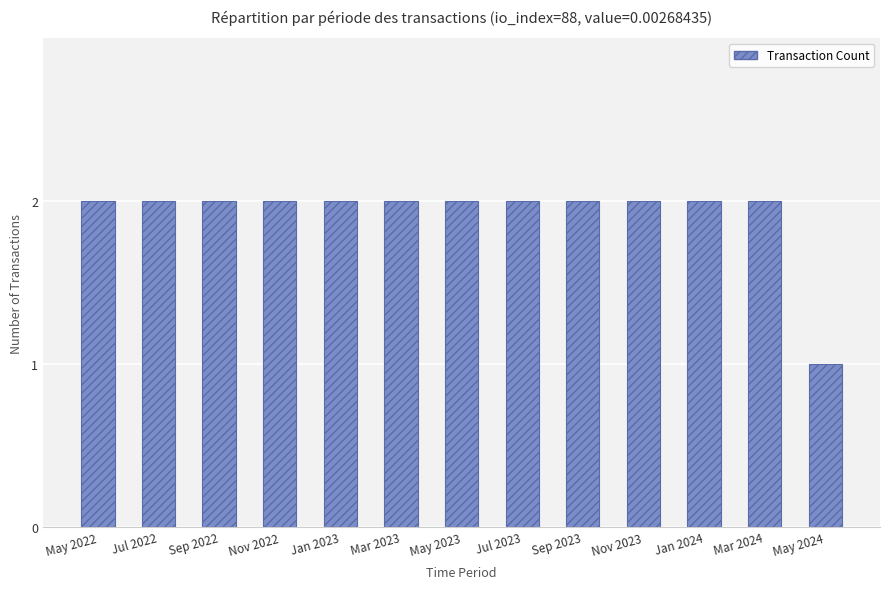

What is the sum of the values at Jul 2023 and Sep 2023?

4